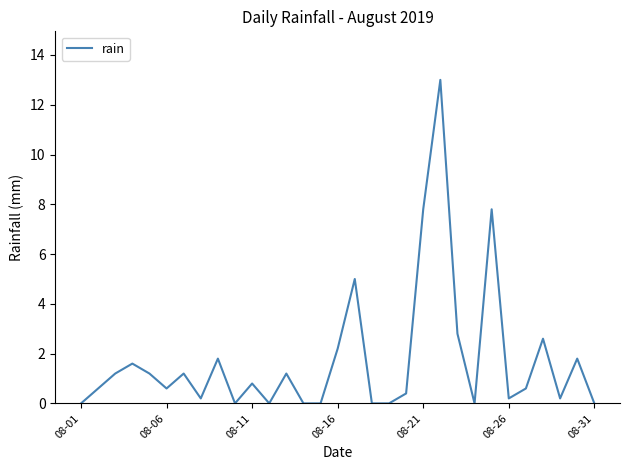

What is the greatest value displayed?

13.0